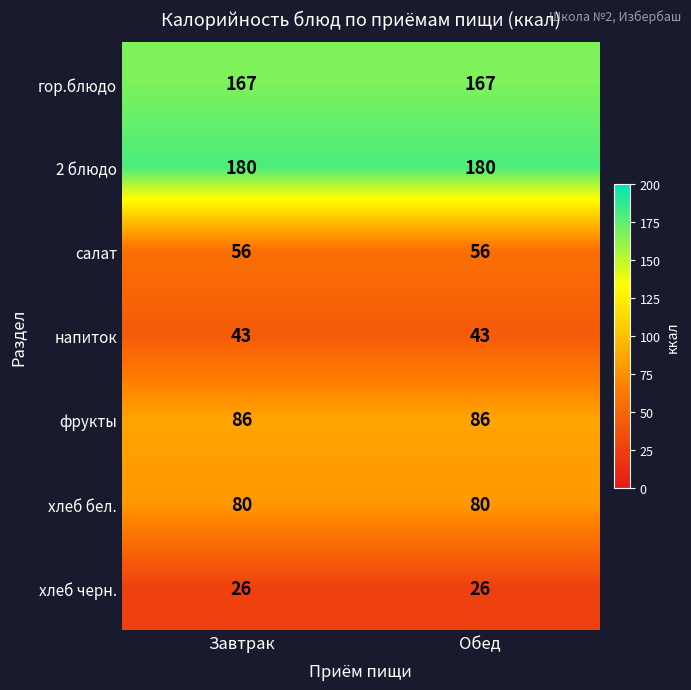

What is the spread (max minus min) of values at Завтрак?

154